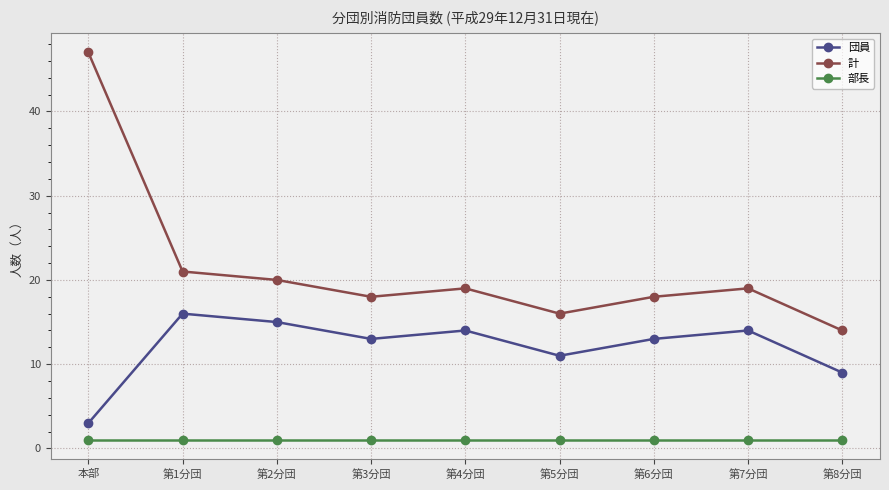

At which category is the sum across all series the highest?

本部